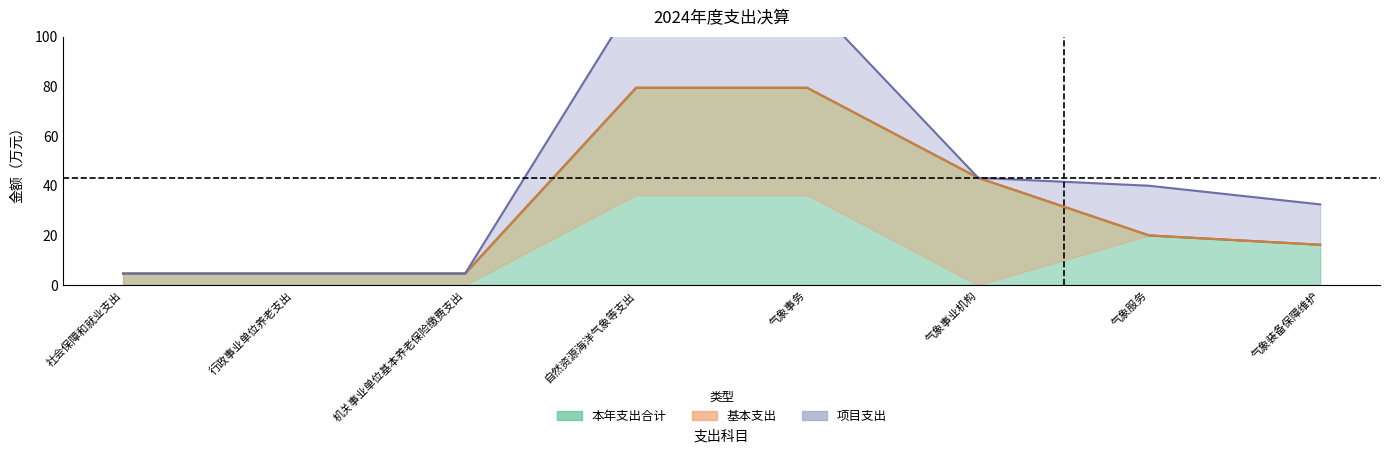

What is the total value across all series at 行政事业单位养老支出?

9.3